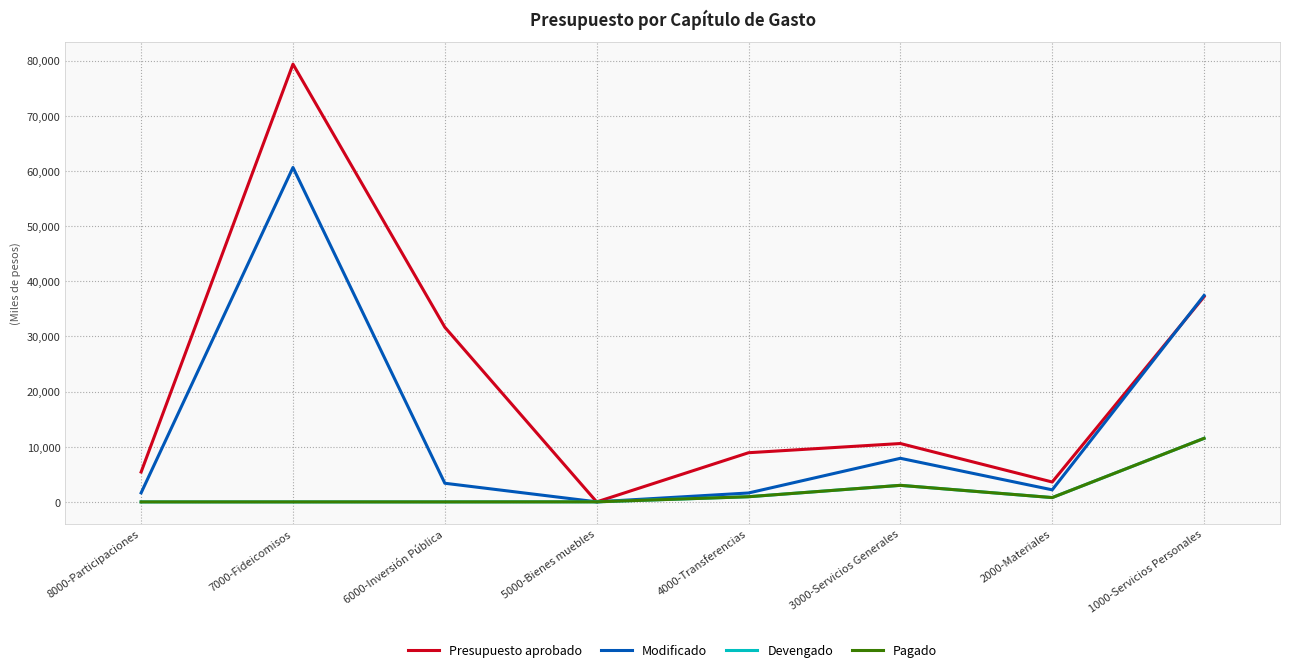

Does the chart have visible grid lines?

Yes